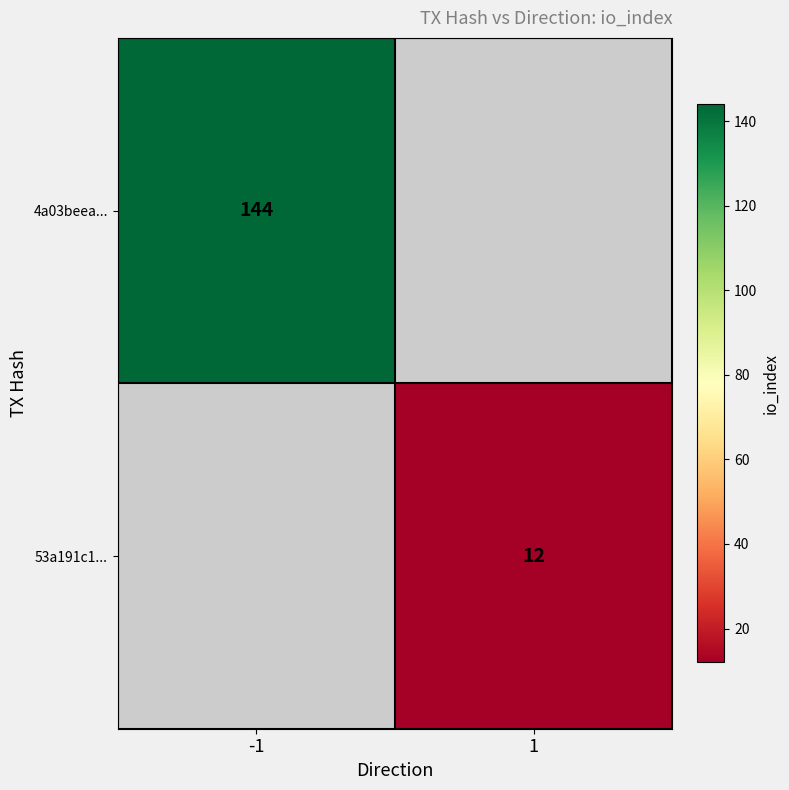

The 4a03beea... series shows 189.4 at -1. True or false?

False